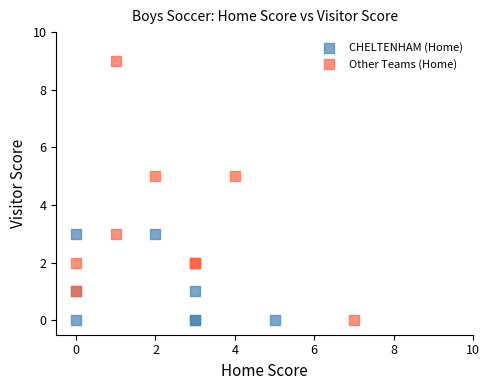

Which series reaches the maximum Y coordinate?

Other Teams (Home)